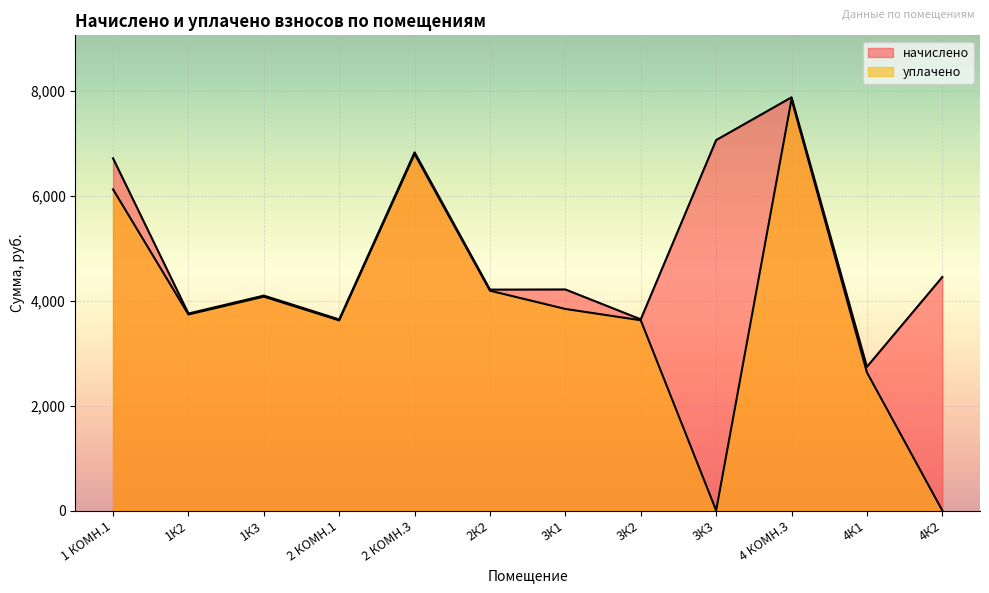

True or false: начислено and уплачено cross at least once.

False